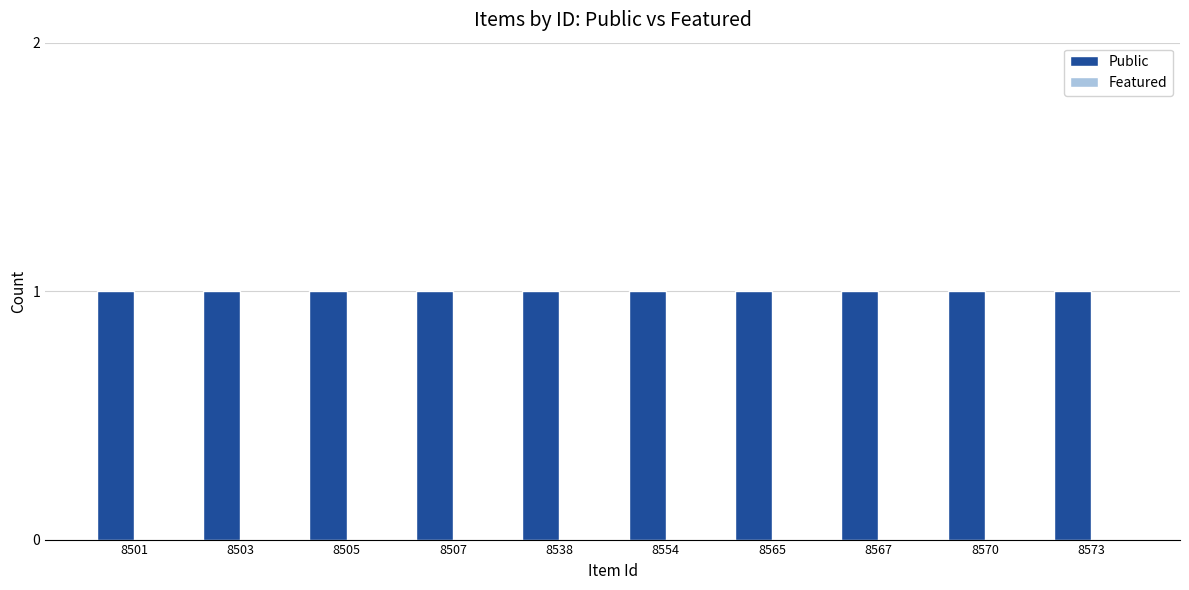

Does the chart contain stacked bars?

No